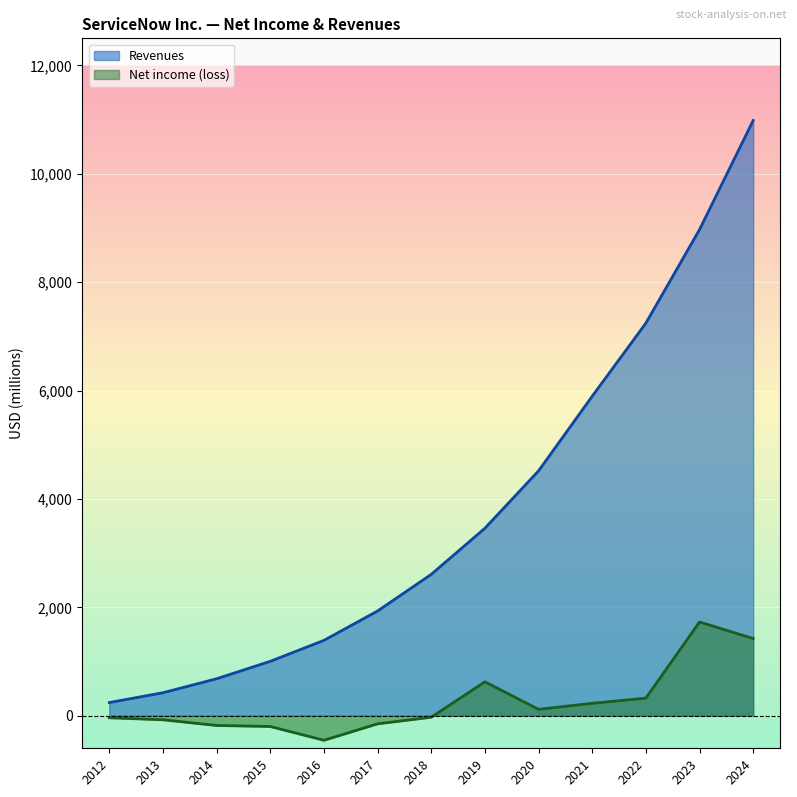

How many data points in Revenues are less than 2609?

6